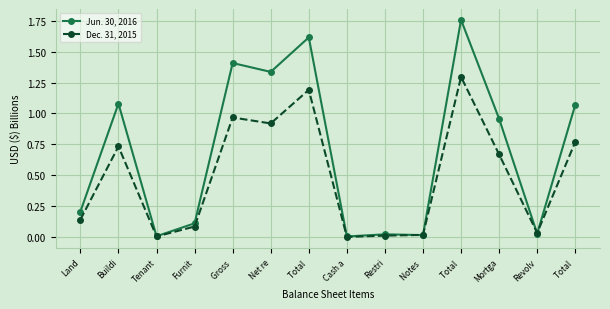

What are all the series names shown in the legend?

Jun. 30, 2016, Dec. 31, 2015